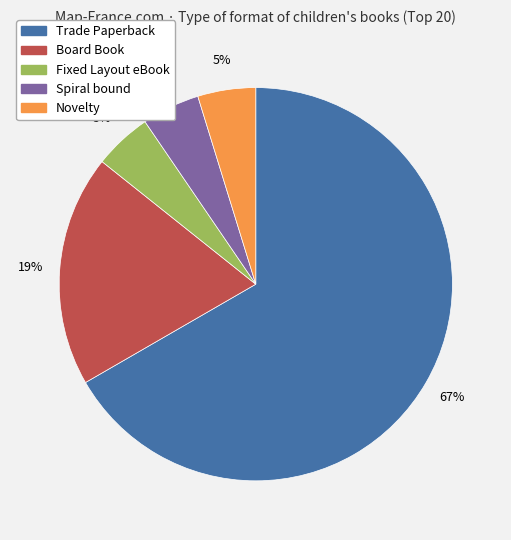

To the nearest percent, what percentage of the pie is Board Book?

19%